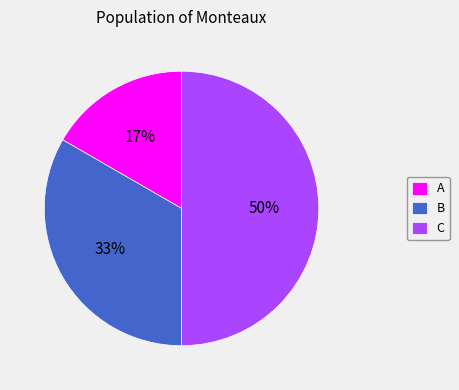

Combined, do C and A account for over 50%?

Yes